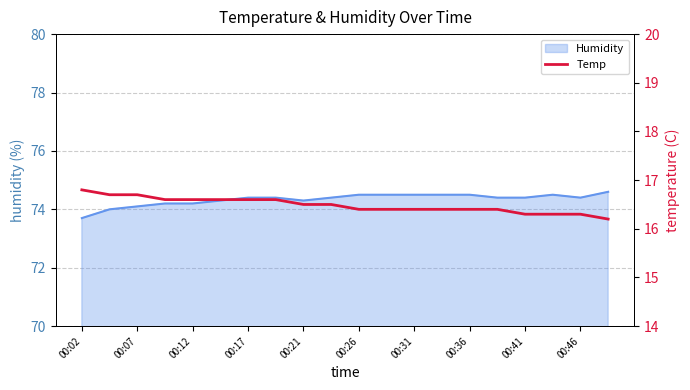

True or false: Humidity has a value of 26.9 at 00:02.

False